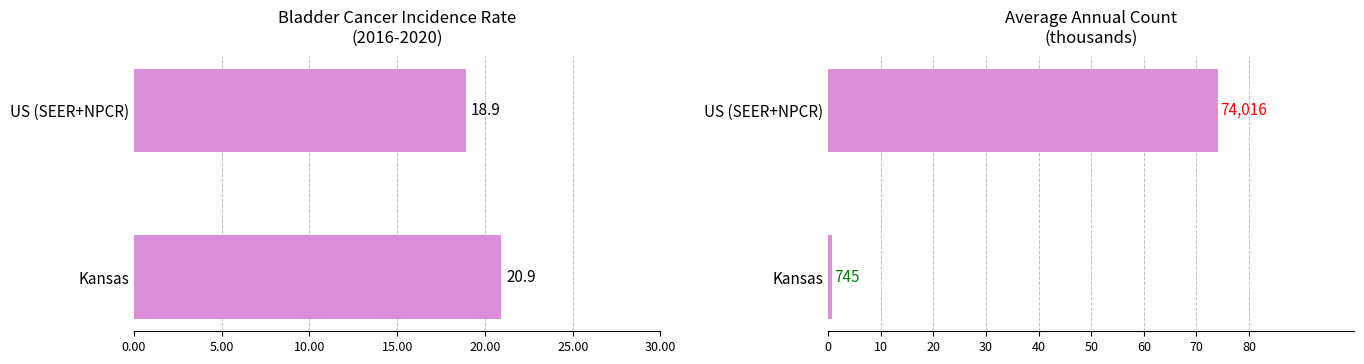

True or false: Average Annual Count has a value of 100.4 at 5.00.

False